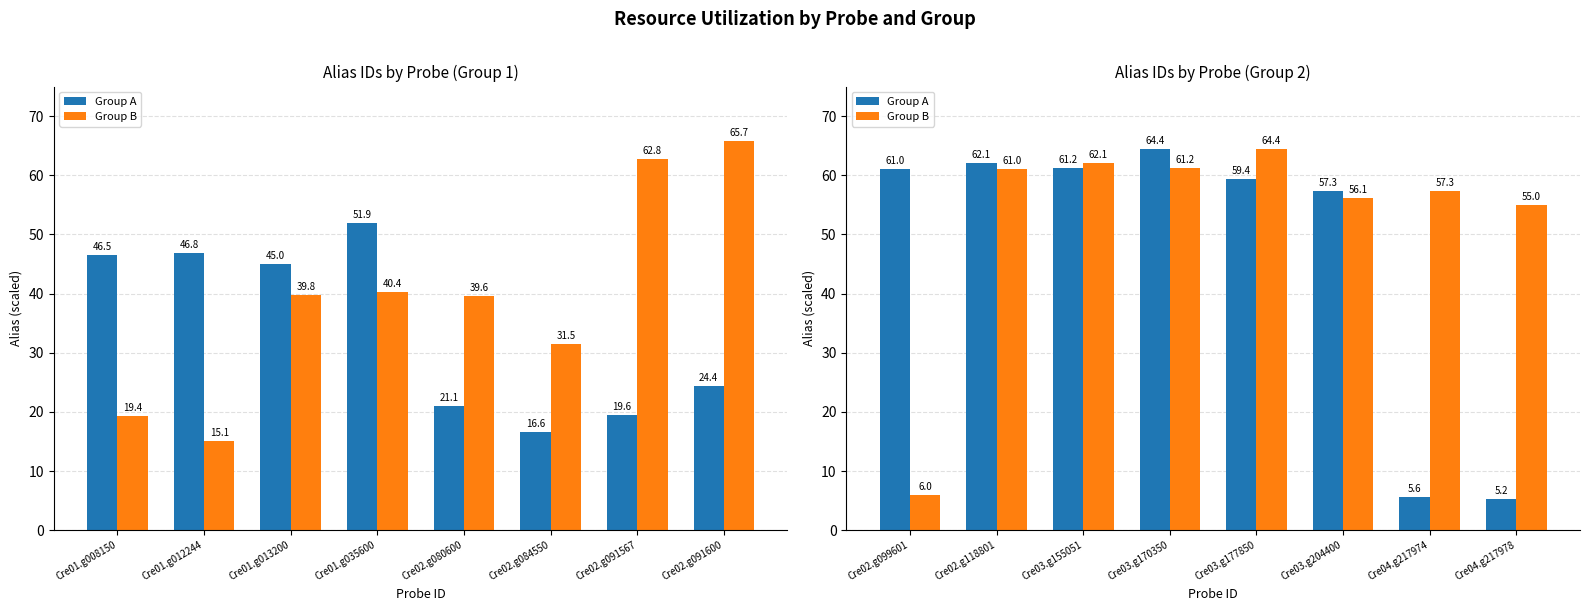

Rank the series by their average value, from highest to lowest.

Group B, Group A